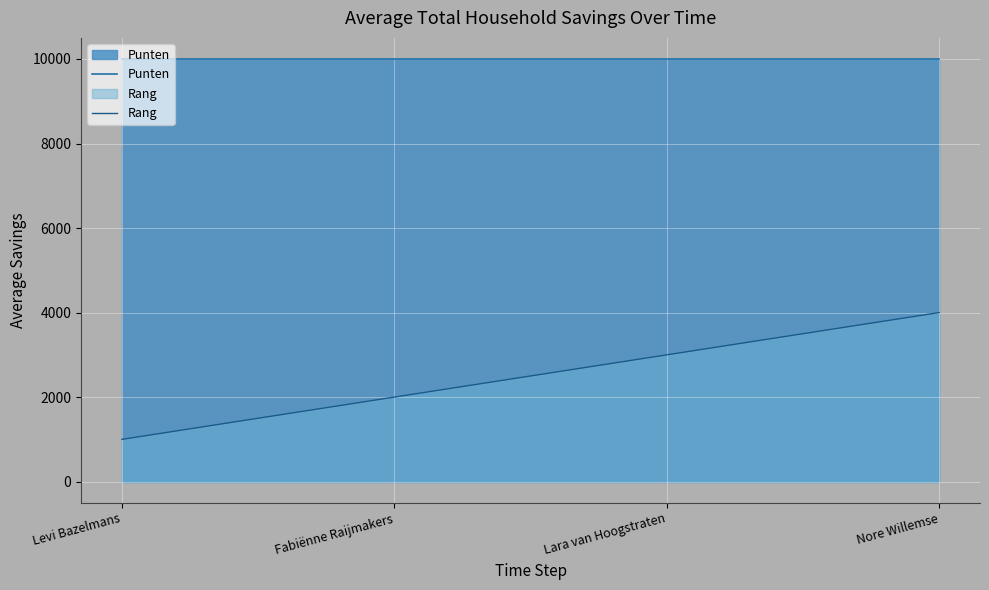

At which label does Rang first exceed 3000?

Nore Willemse